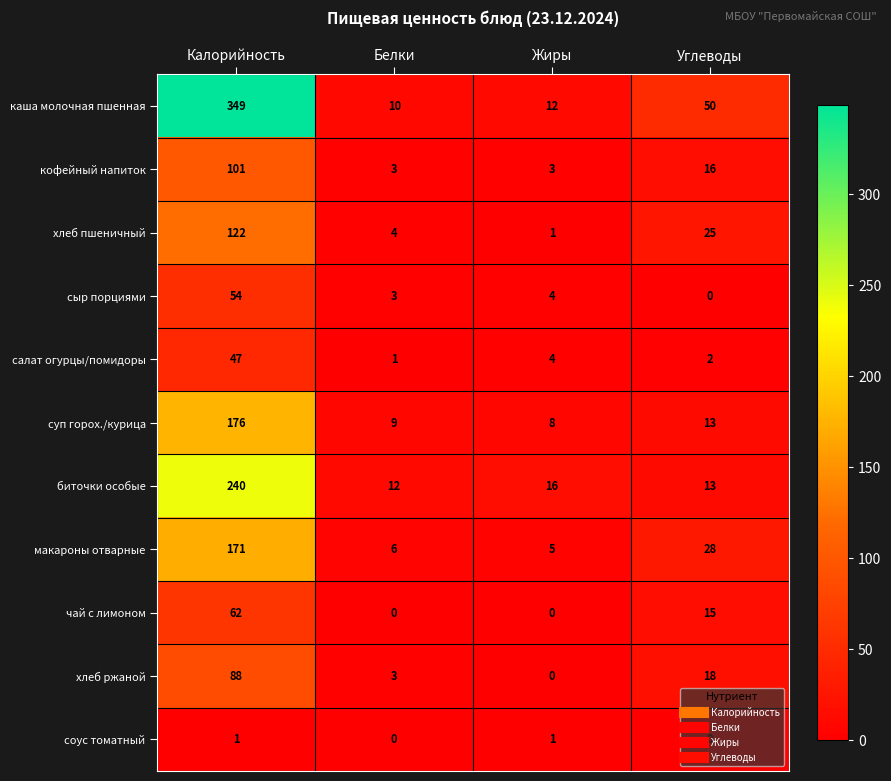

What is the greatest value displayed?

349